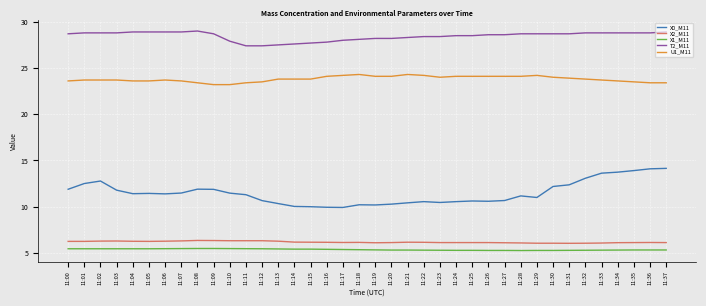

Which series has the widest spread of values?

X0_M11